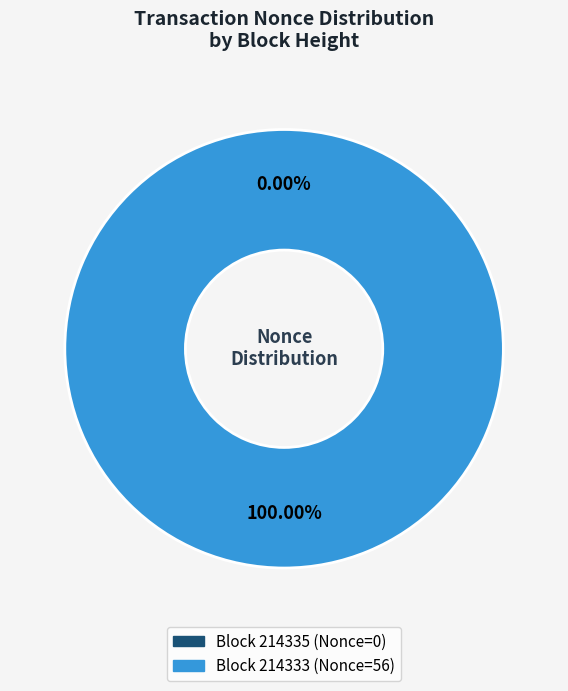

True or false: 214335 accounts for 0% of the total.

True